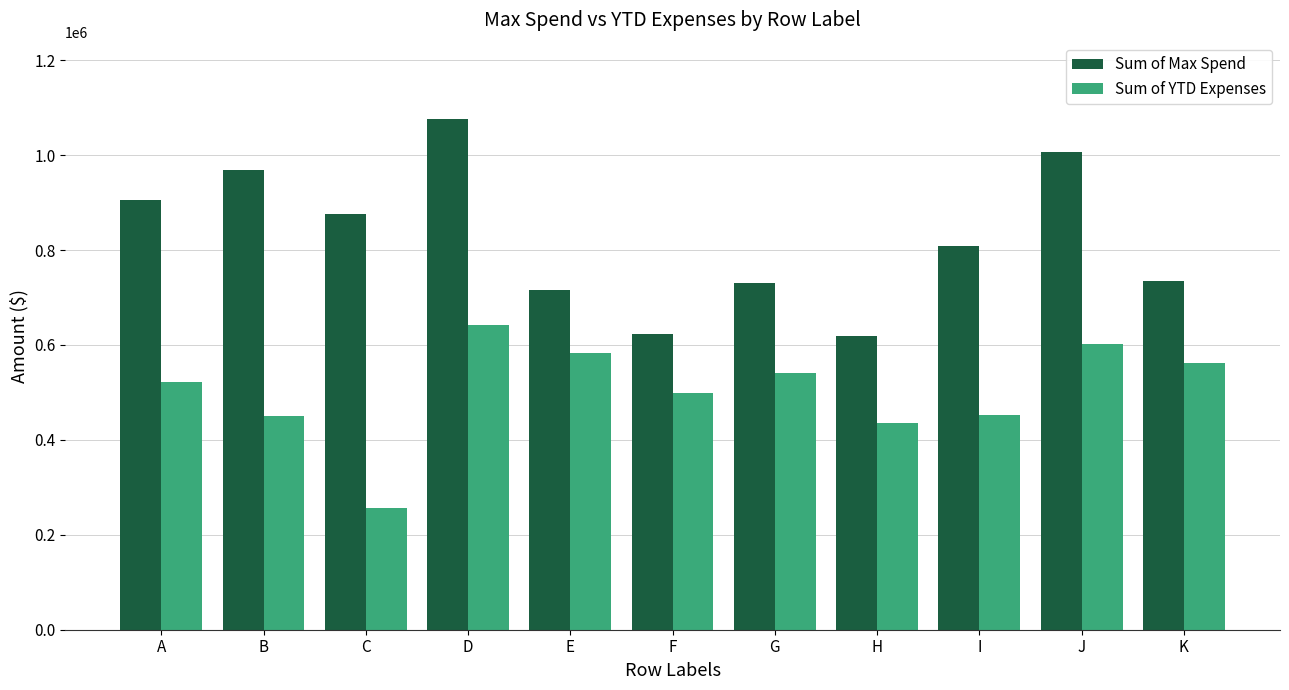

Where does the Sum of Max Spend series first go above 809441?

A